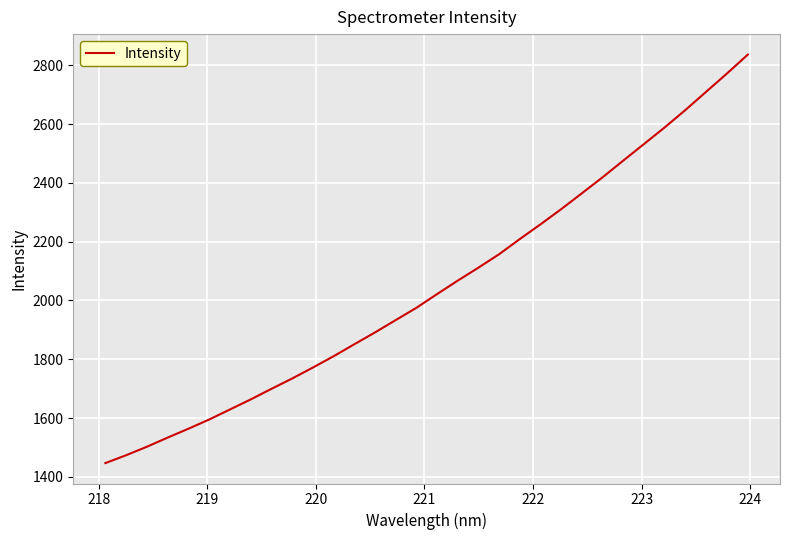

What is the difference between the maximum and minimum values?

1389.5